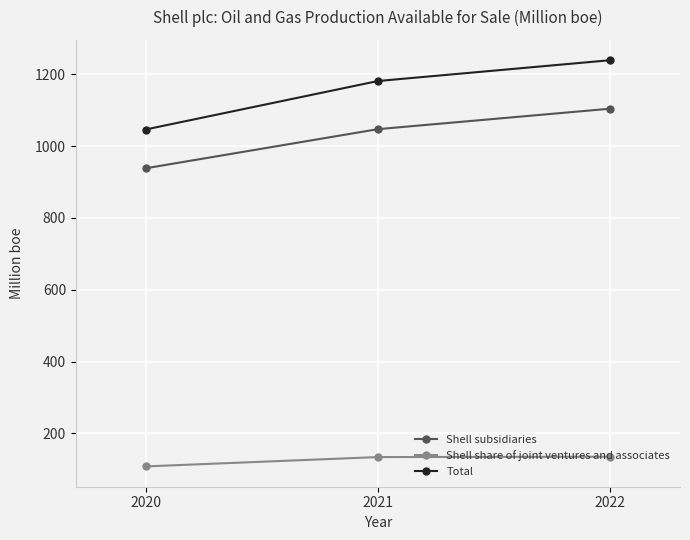

At which label is Shell subsidiaries closest to 1021?

2021